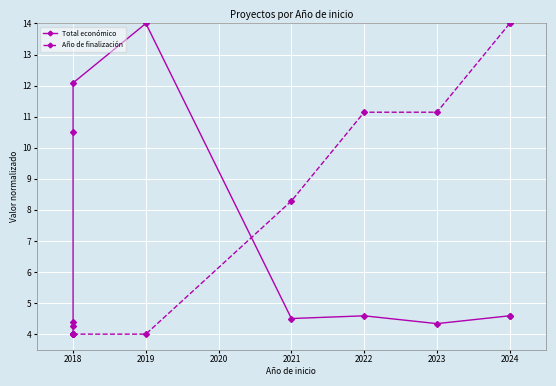

How many intersections are there between Total económico and Año de finalización?

1